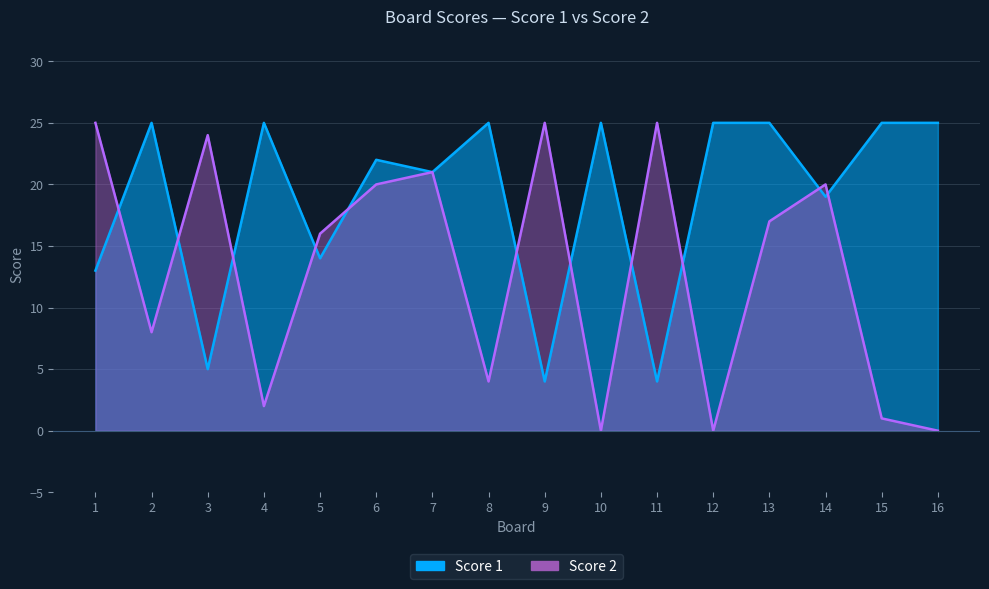

List the labels in order of Score 1 value, smallest first.

9, 11, 3, 1, 5, 14, 7, 6, 2, 4, 8, 10, 12, 13, 15, 16